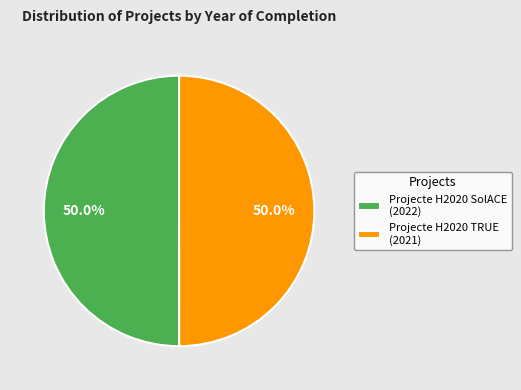

Approximately how many times larger is the value at Projecte H2020 SolACE (2022) compared to Projecte H2020 TRUE (2021)?

1.0